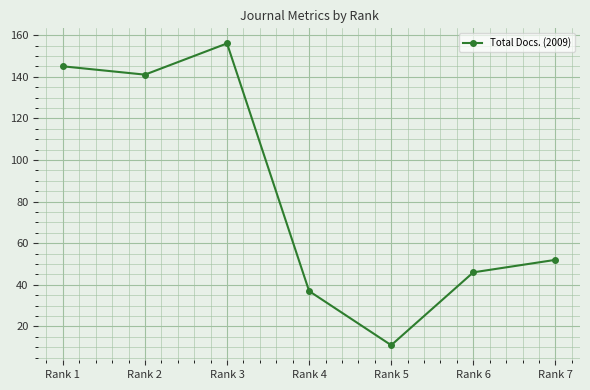

How many points are lower than both their immediate neighbors (excluding endpoints)?

2